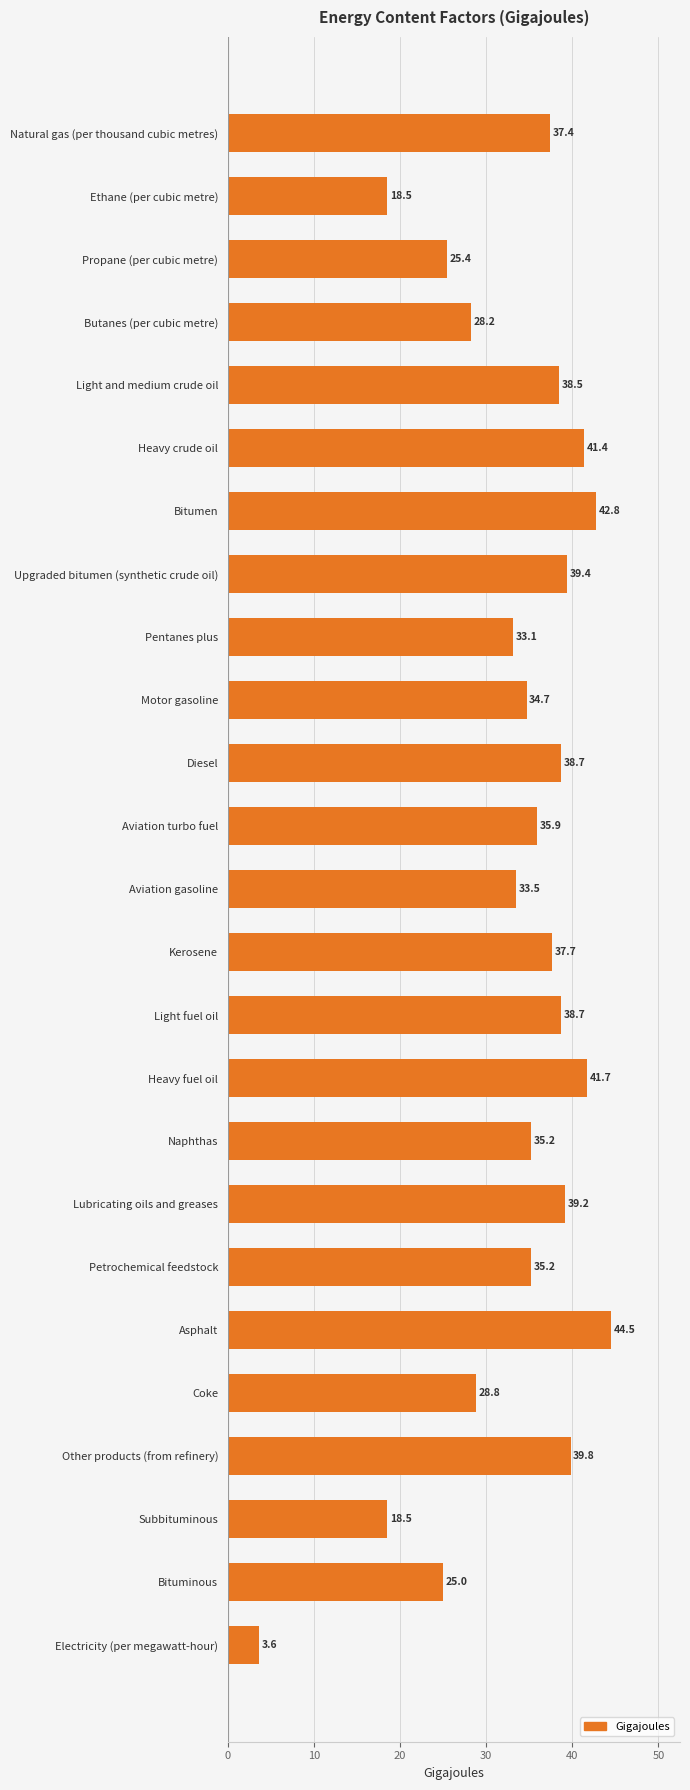

What is the smallest value displayed?

3.6